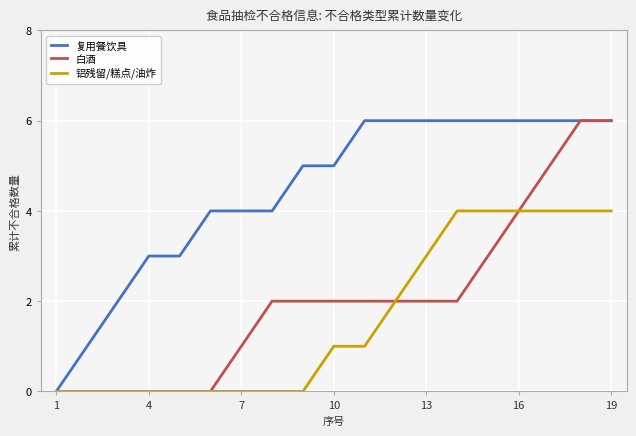

Reading left to right, transcribe all the data shown in this chart.

复用餐饮具: 0	1	2	3	3	4	4	4	5	5	6	6	6	6	6	6	6	6	6
白酒: 0	0	0	0	0	0	1	2	2	2	2	2	2	2	3	4	5	6	6
铝残留/糕点/油炸: 0	0	0	0	0	0	0	0	0	1	1	2	3	4	4	4	4	4	4